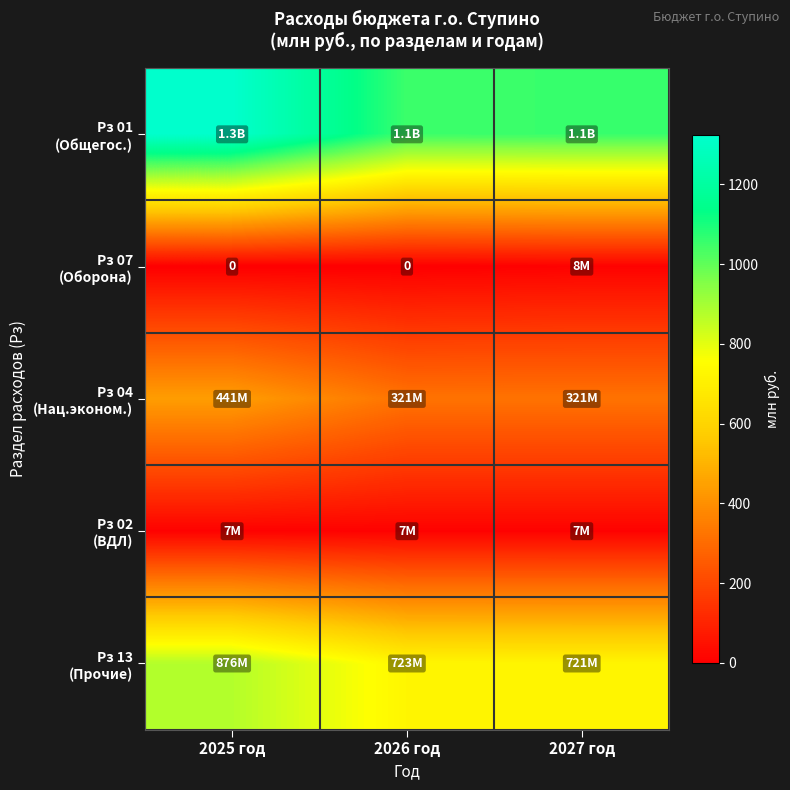

Between 2025 год and 2027 год, which is larger?

2025 год